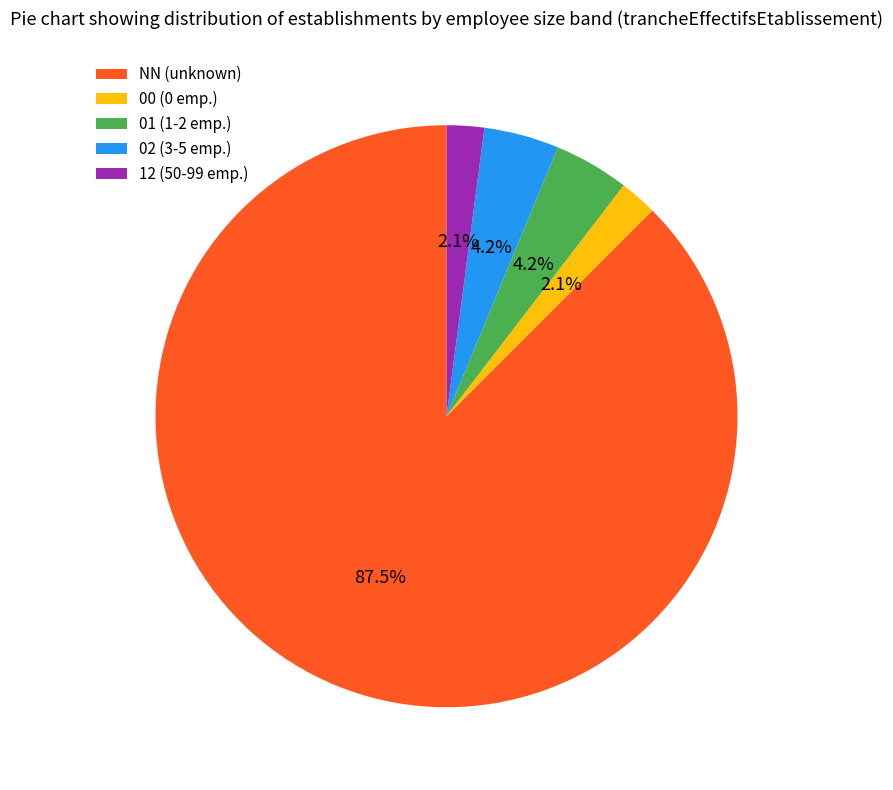

Approximately how many times larger is the value at 12 compared to 00?

1.0